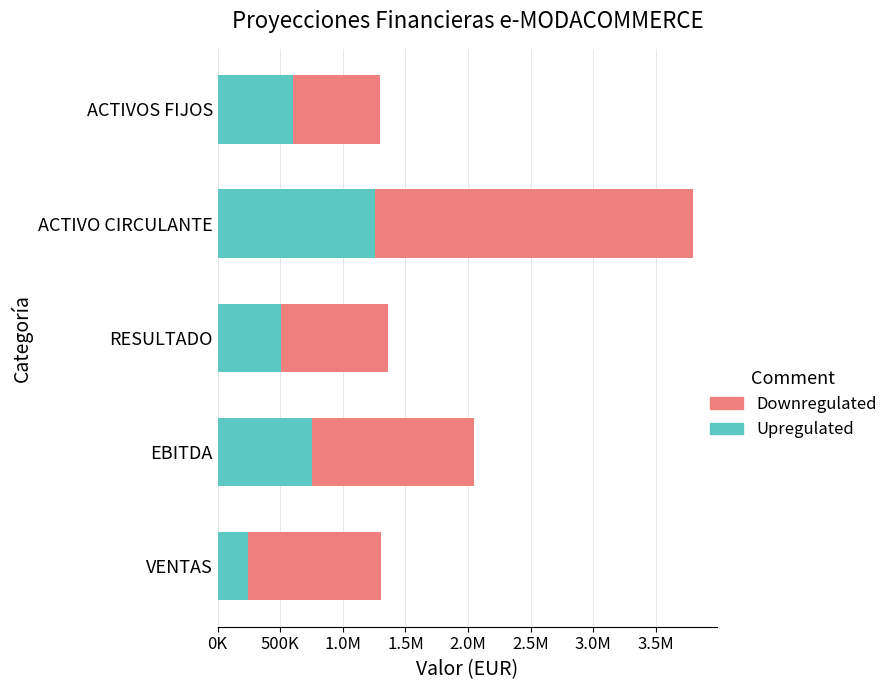

What are all the series names shown in the legend?

Downregulated, Upregulated